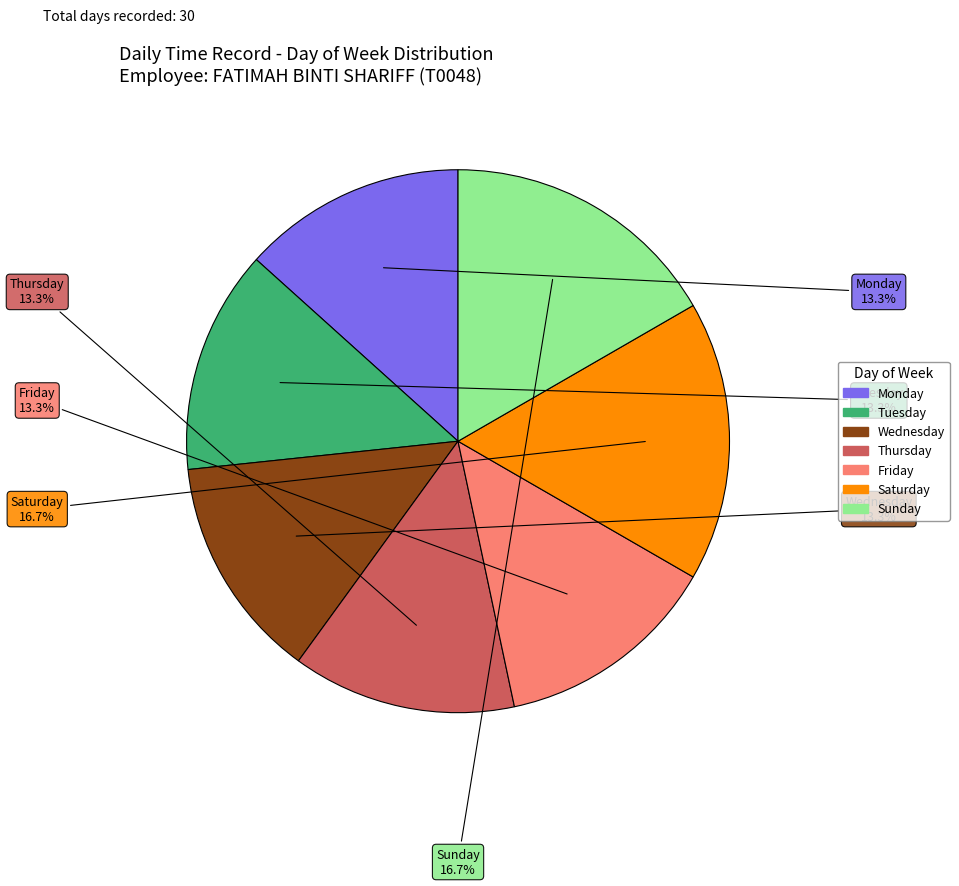

Is there any slice that represents more than half of the pie?

No